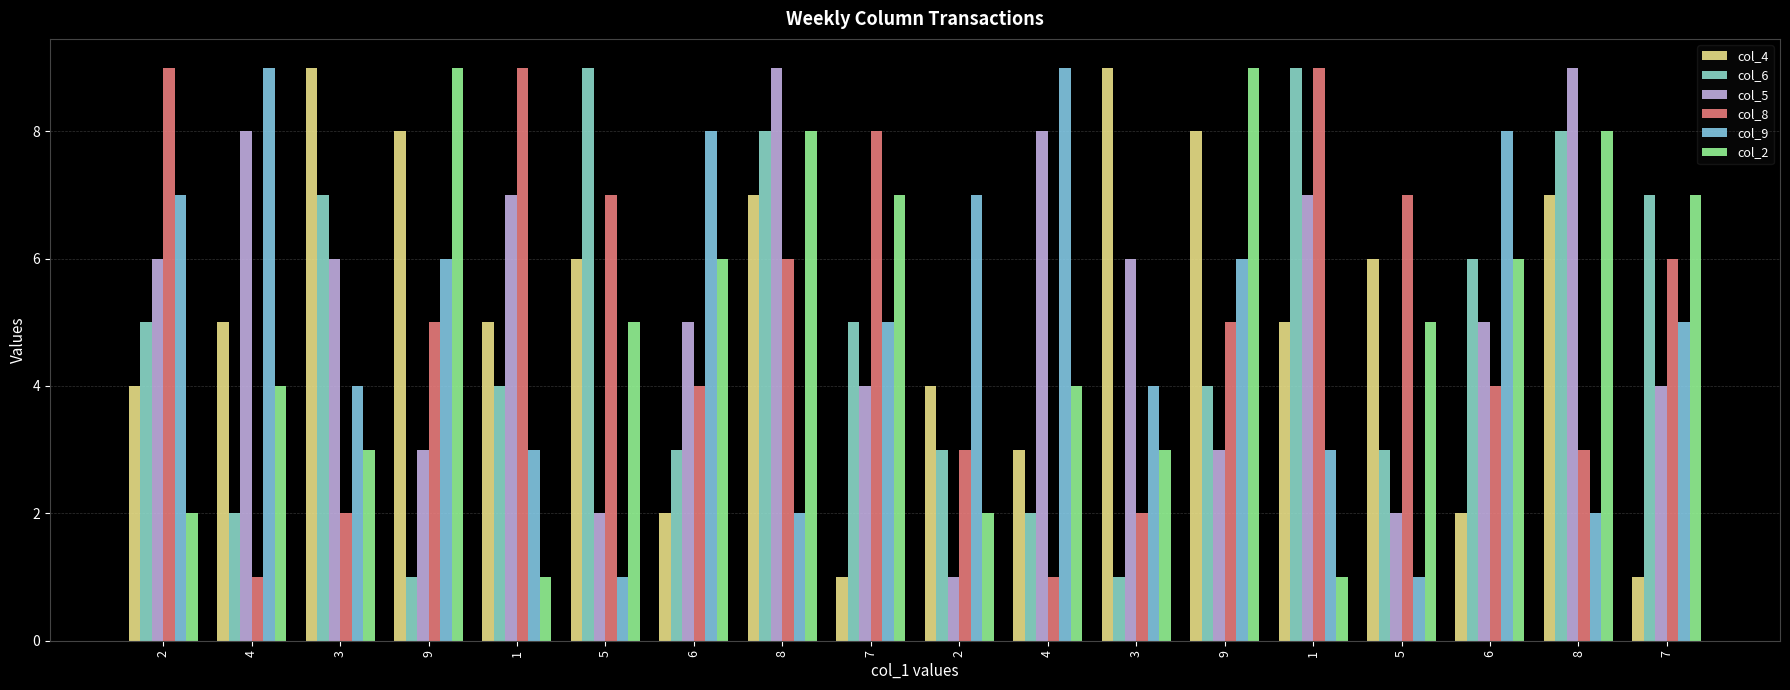

Count the number of categories in the chart.

18